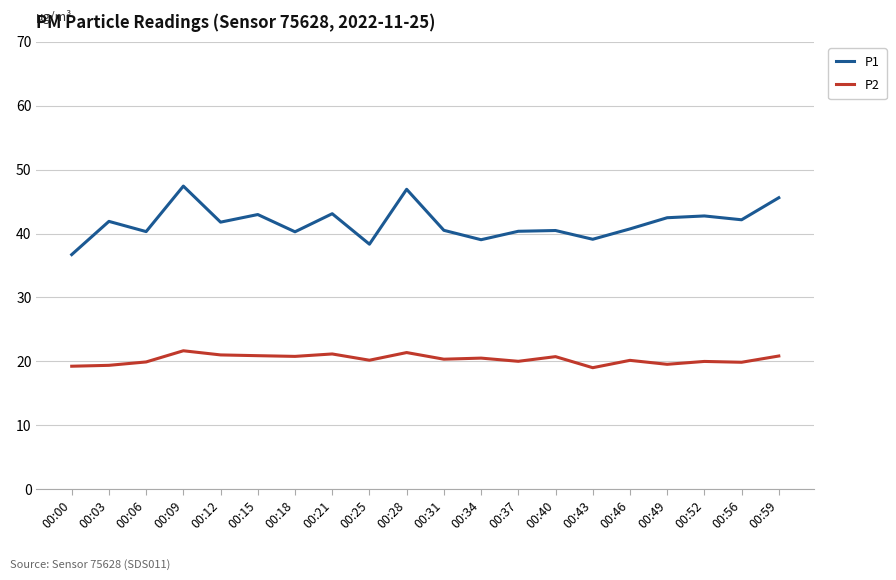

Rank the series by their maximum value, from highest to lowest.

P1, P2